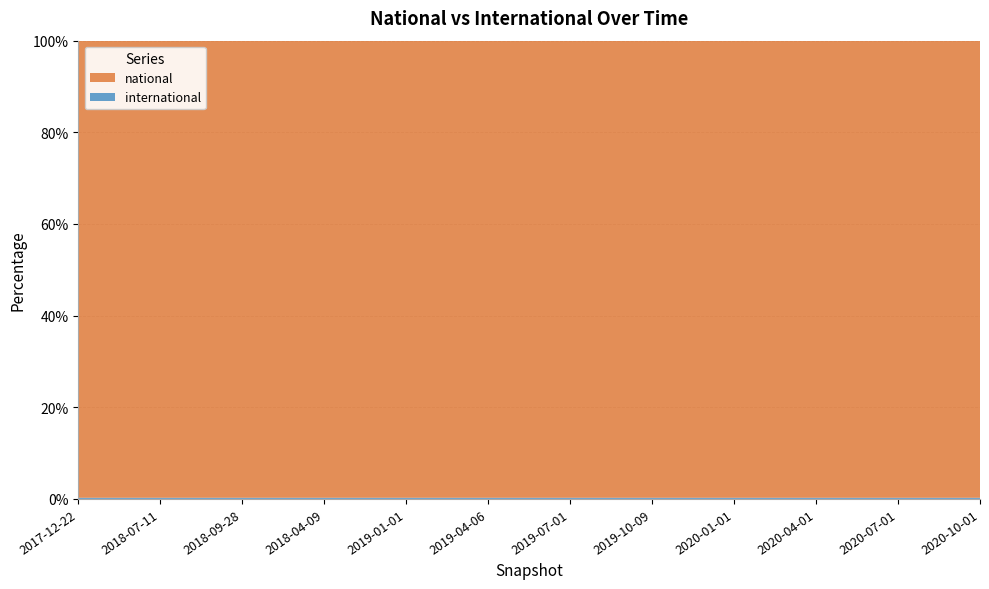

Reading left to right, transcribe all the data shown in this chart.

national: 386	386	386	386	386	387	387	387	387	387	391	391
international: 1	1	1	1	1	1	1	1	1	1	1	1